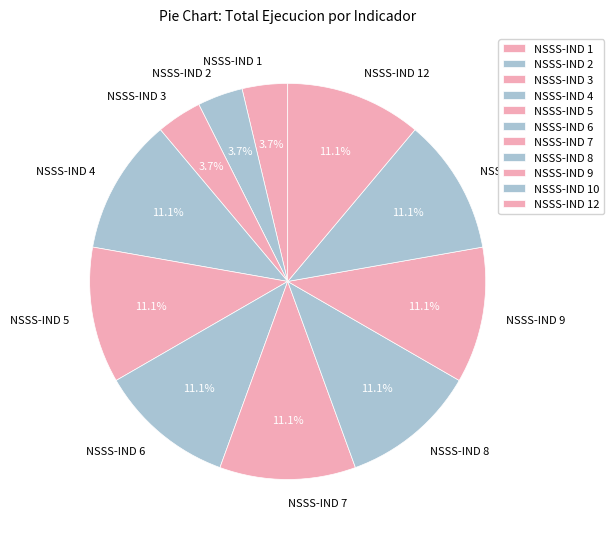

To the nearest percent, what is the combined percentage of NSSS-IND 10 and NSSS-IND 3?

15%